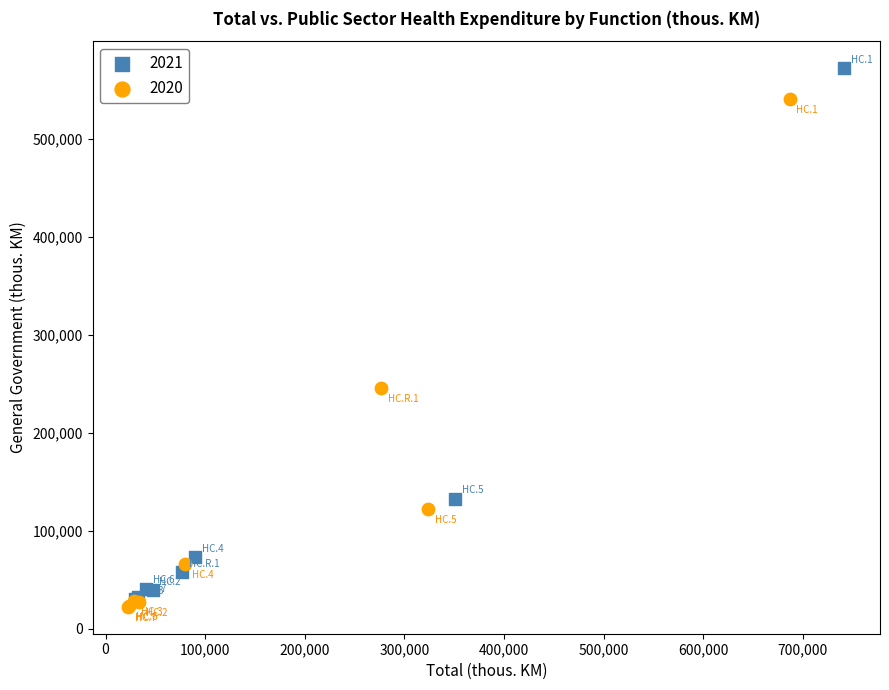

Which series has the largest Y range (max minus min)?

2021